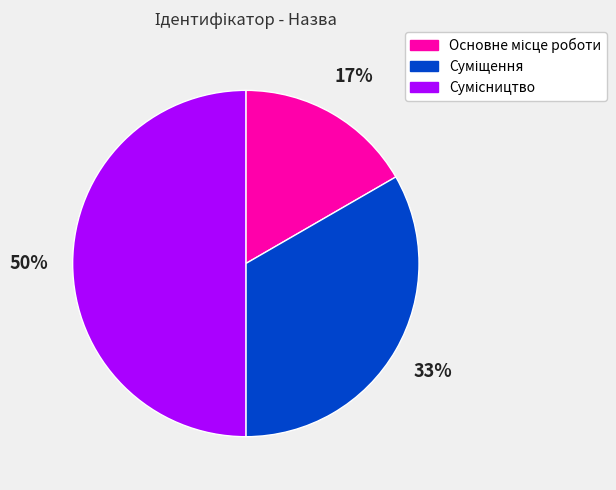

To the nearest percent, what is the difference between the largest and smallest slice percentages?

33%